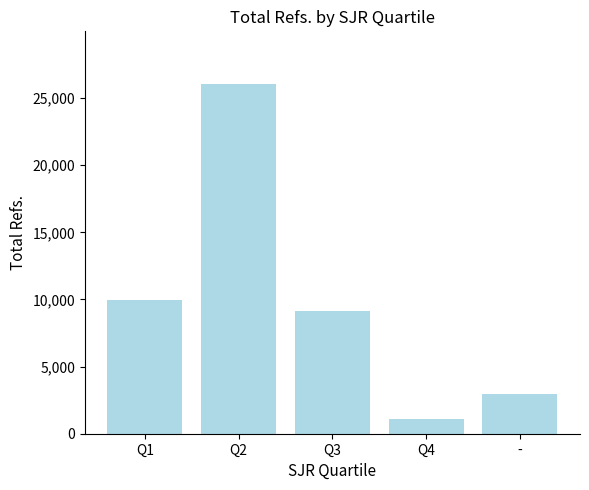

The chart shows a value of 14502 at Q3. True or false?

False